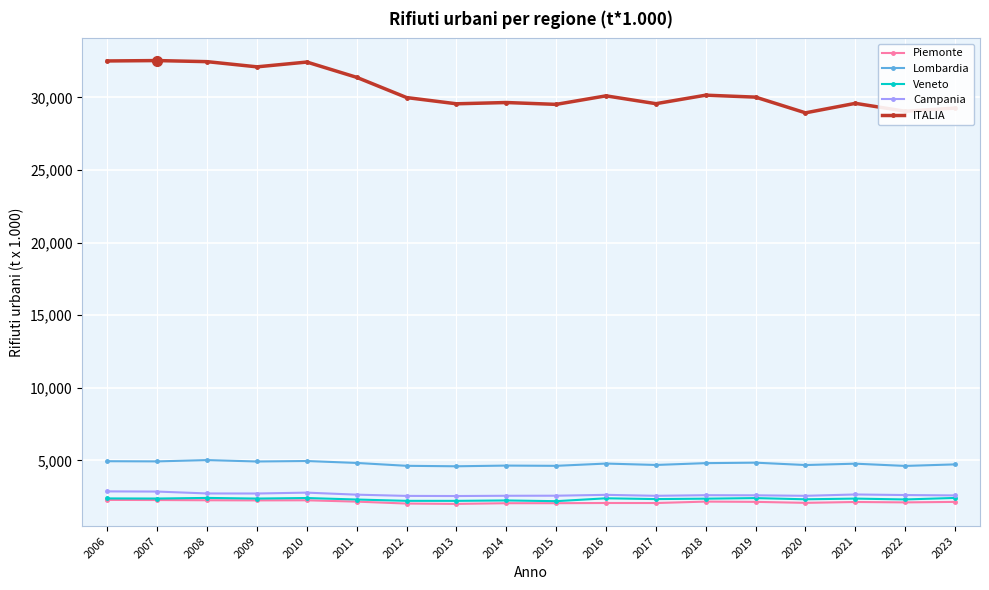

True or false: Veneto and ITALIA intersect in this chart.

False